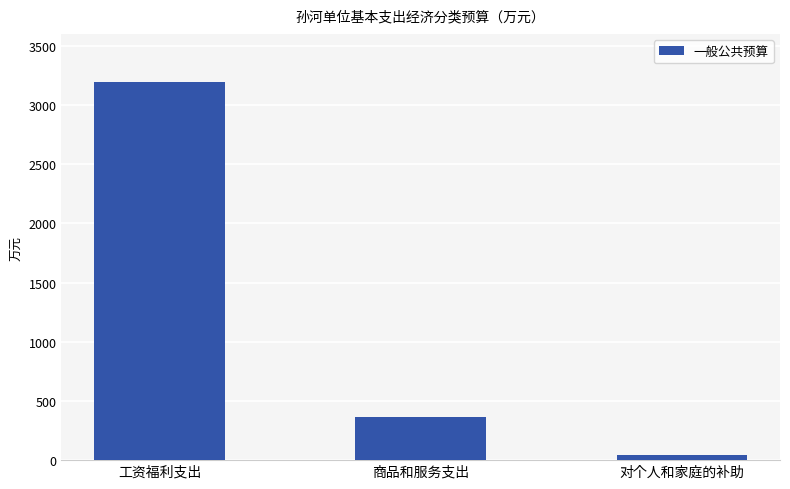

Reading left to right, transcribe all the data shown in this chart.

工资福利支出=3197.7	商品和服务支出=363.7	对个人和家庭的补助=45.6